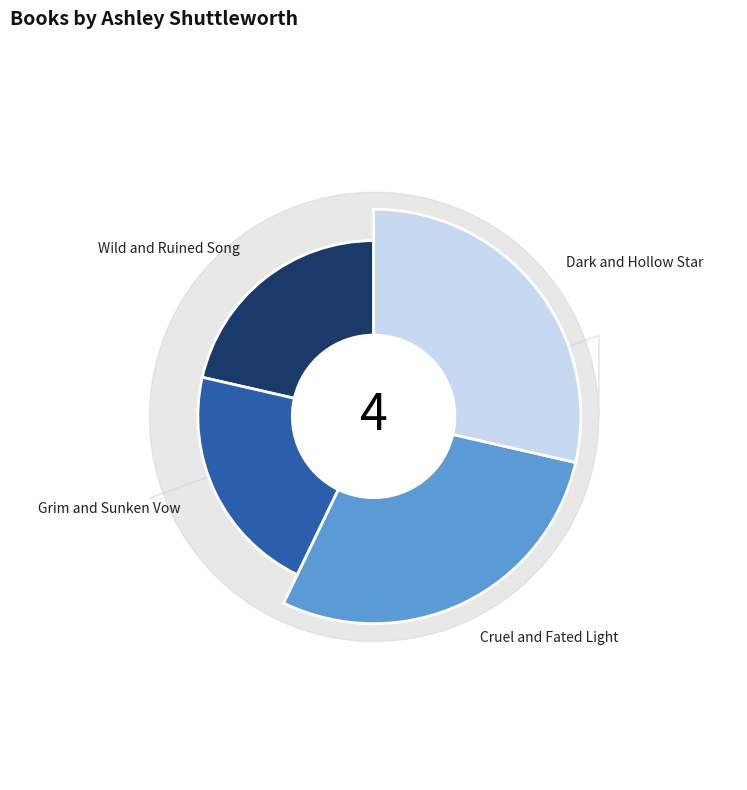

What percentage is the Dark and Hollow Star slice, to the nearest percent?

29%